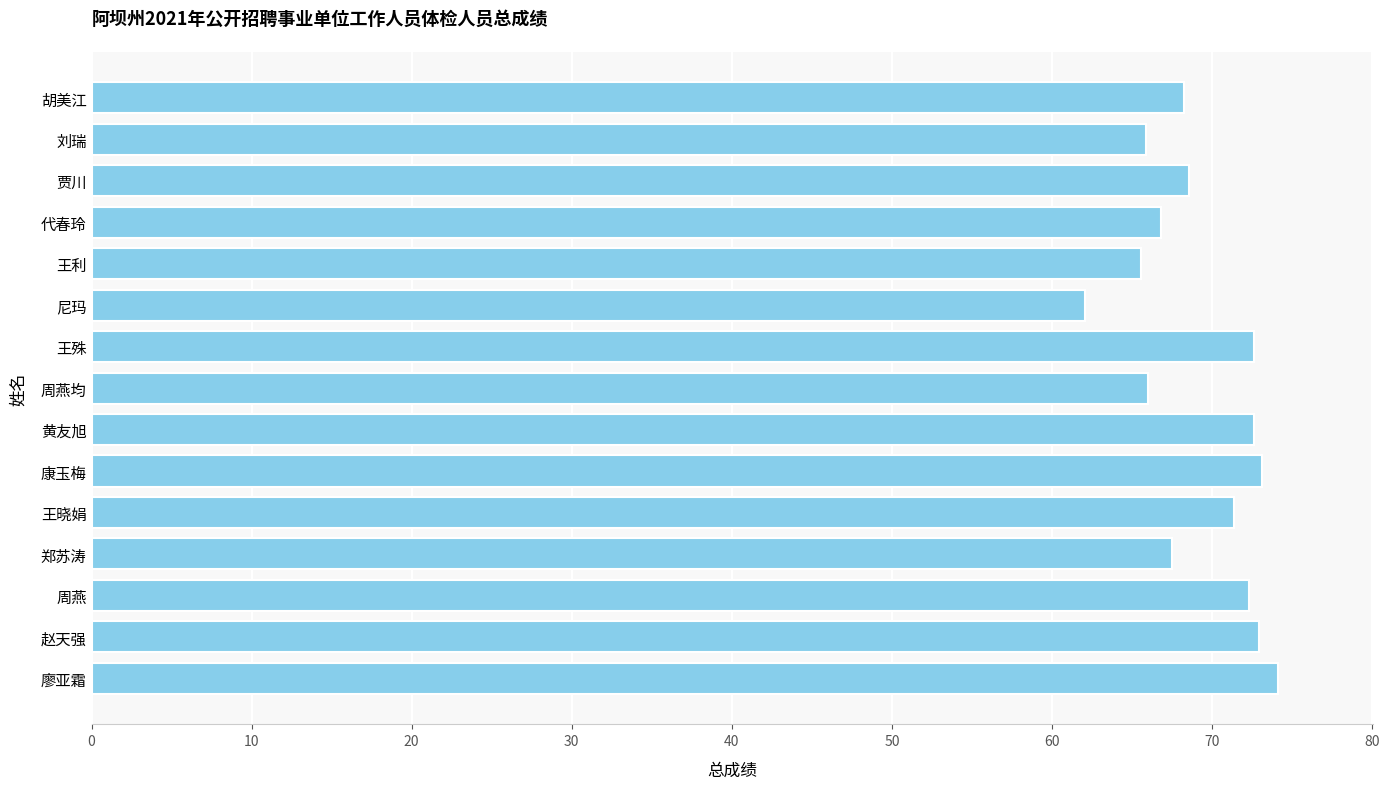

What is the ratio of the value at 王晓娟 to the value at 黄友旭?

1.0